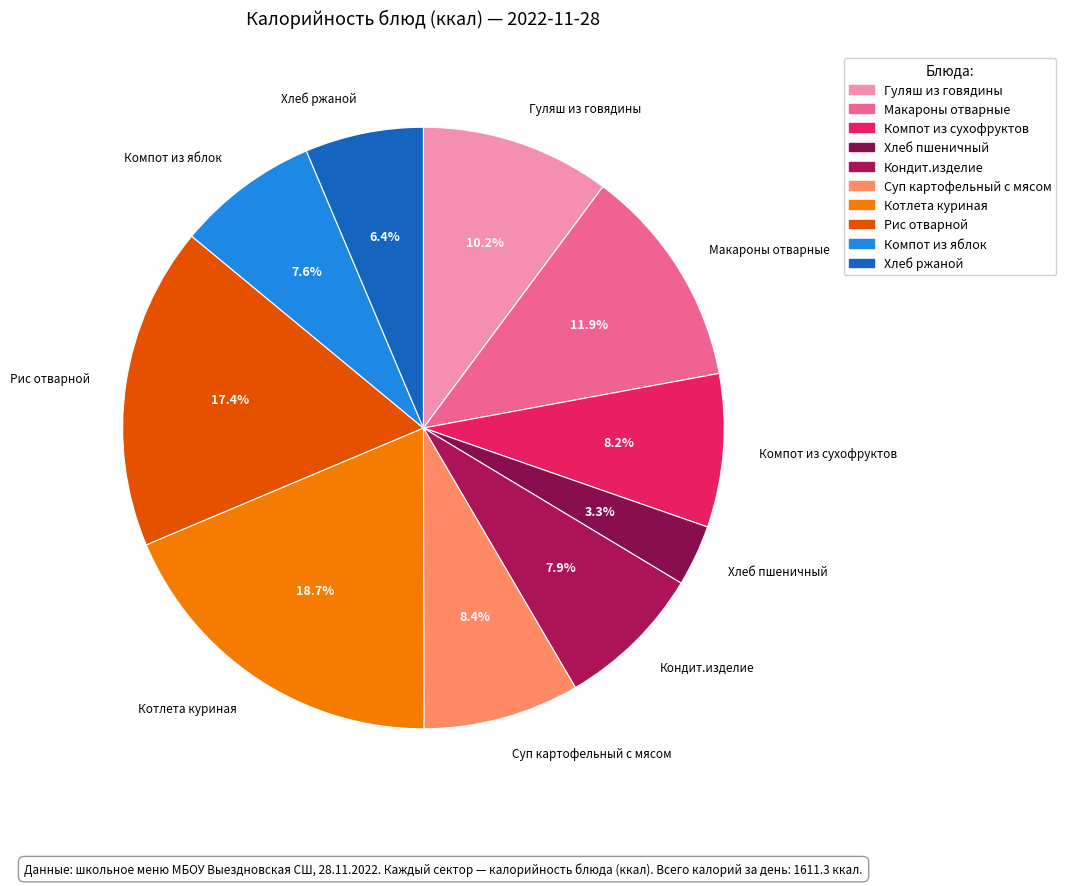

Is Суп картофельный с мясом the majority of the pie?

No